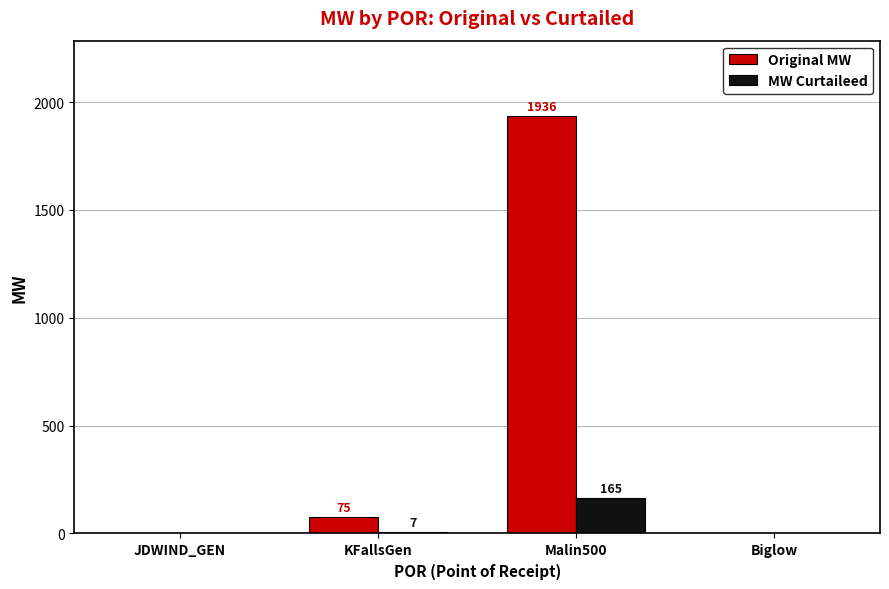

Are the bars grouped side by side (vs. stacked)?

Yes